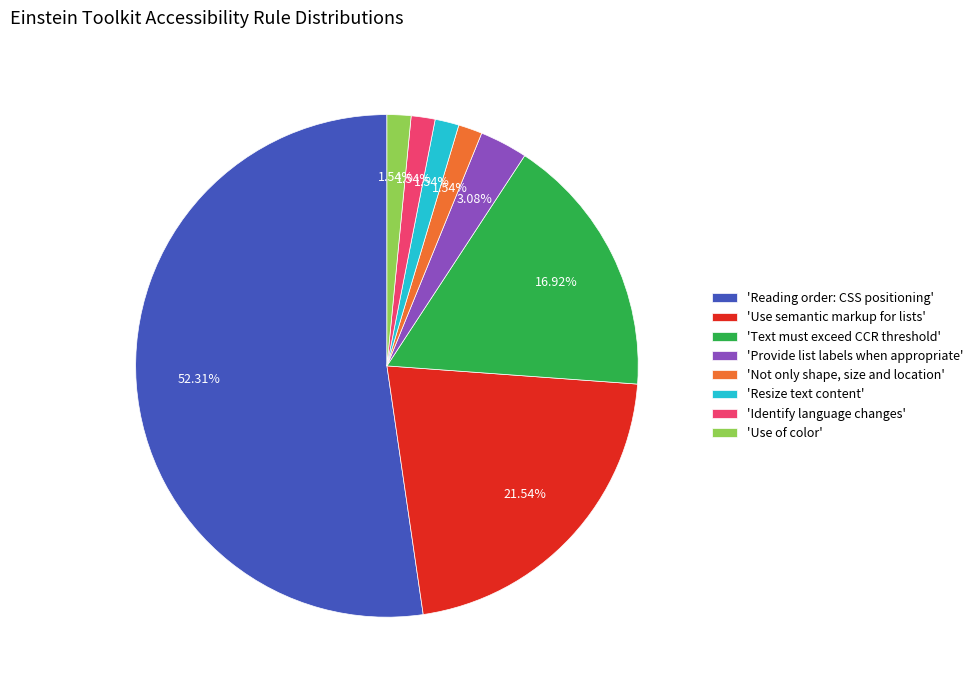

What is the largest slice in the pie chart?

'Reading order: CSS positioning'